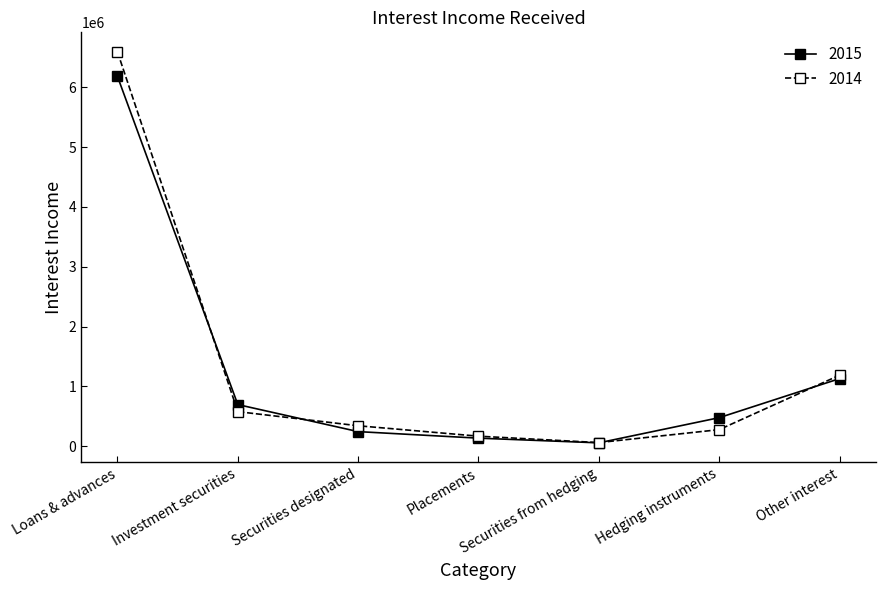

Between Hedging instruments and Other interest, which series saw the biggest shift?

2014